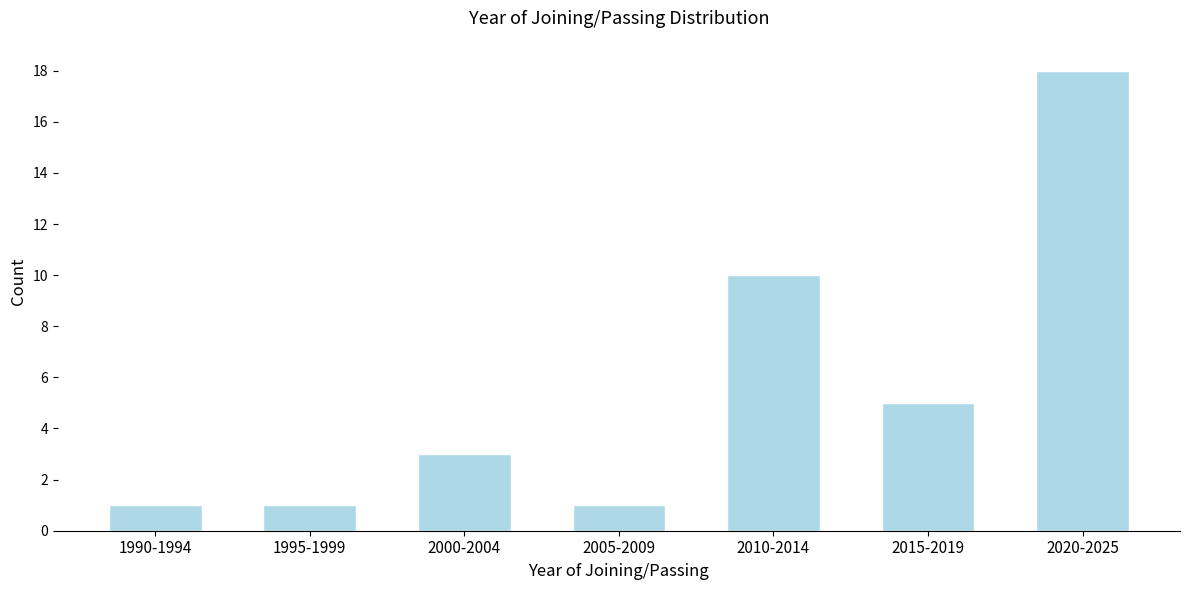

Reading left to right, list all the values displayed in this chart.

1990-1994=1	1995-1999=1	2000-2004=3	2005-2009=1	2010-2014=10	2015-2019=5	2020-2025=18